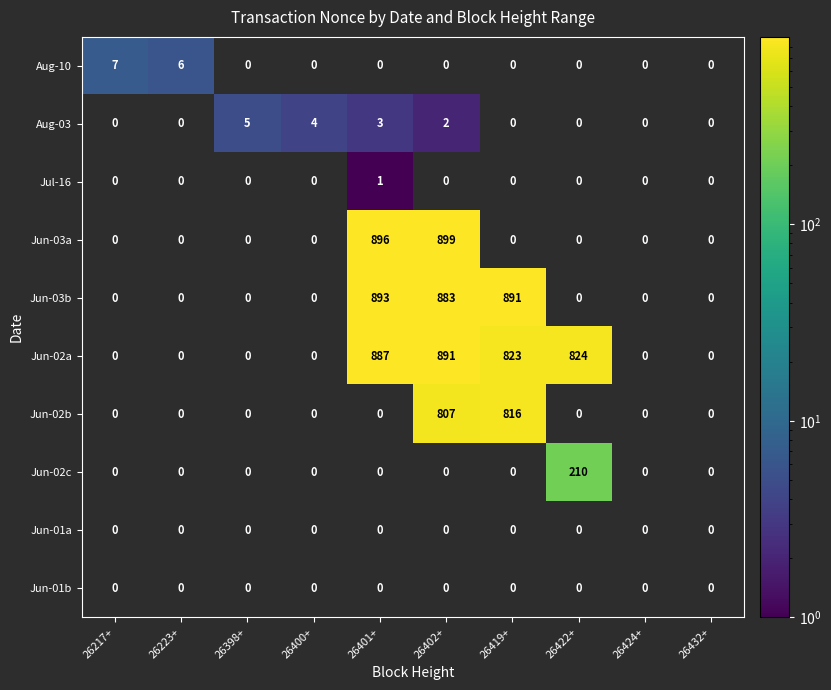

Which series has the largest total across all categories?

Jun-02a